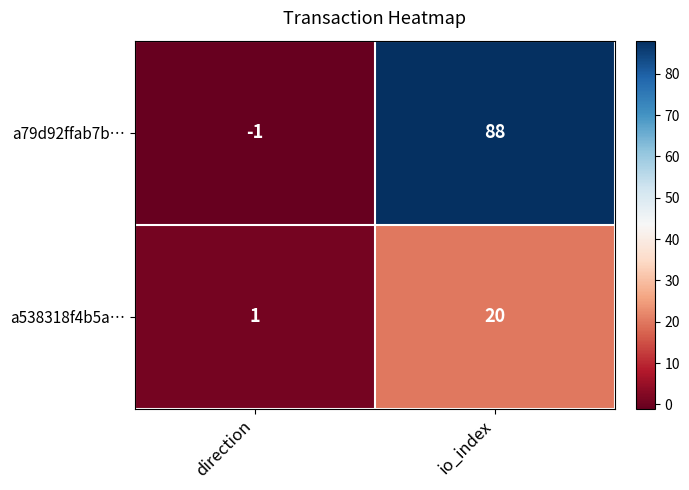

Which label corresponds to the smallest value in the chart?

direction